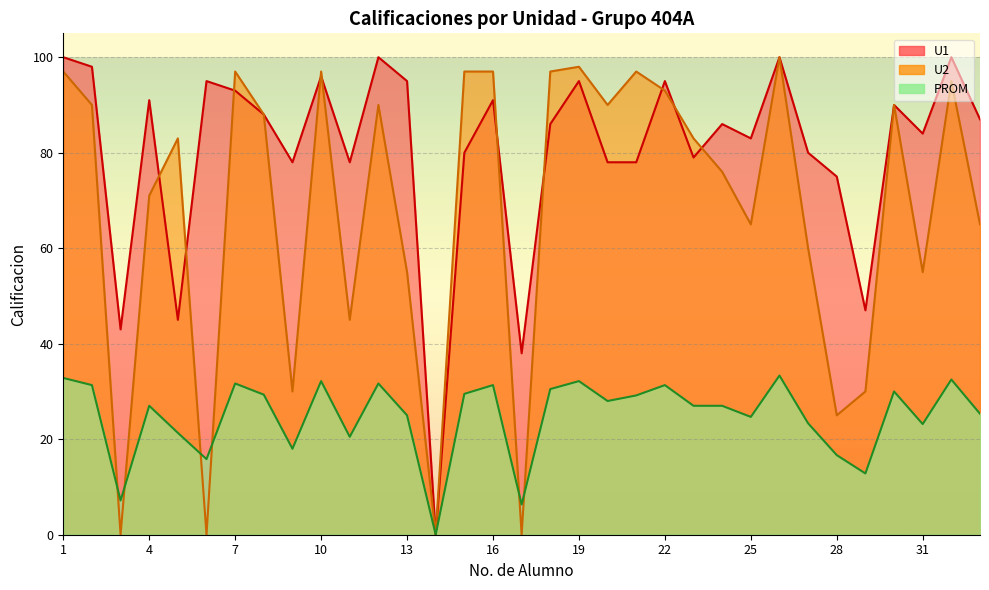

Which category has the highest value in the PROM series?

26